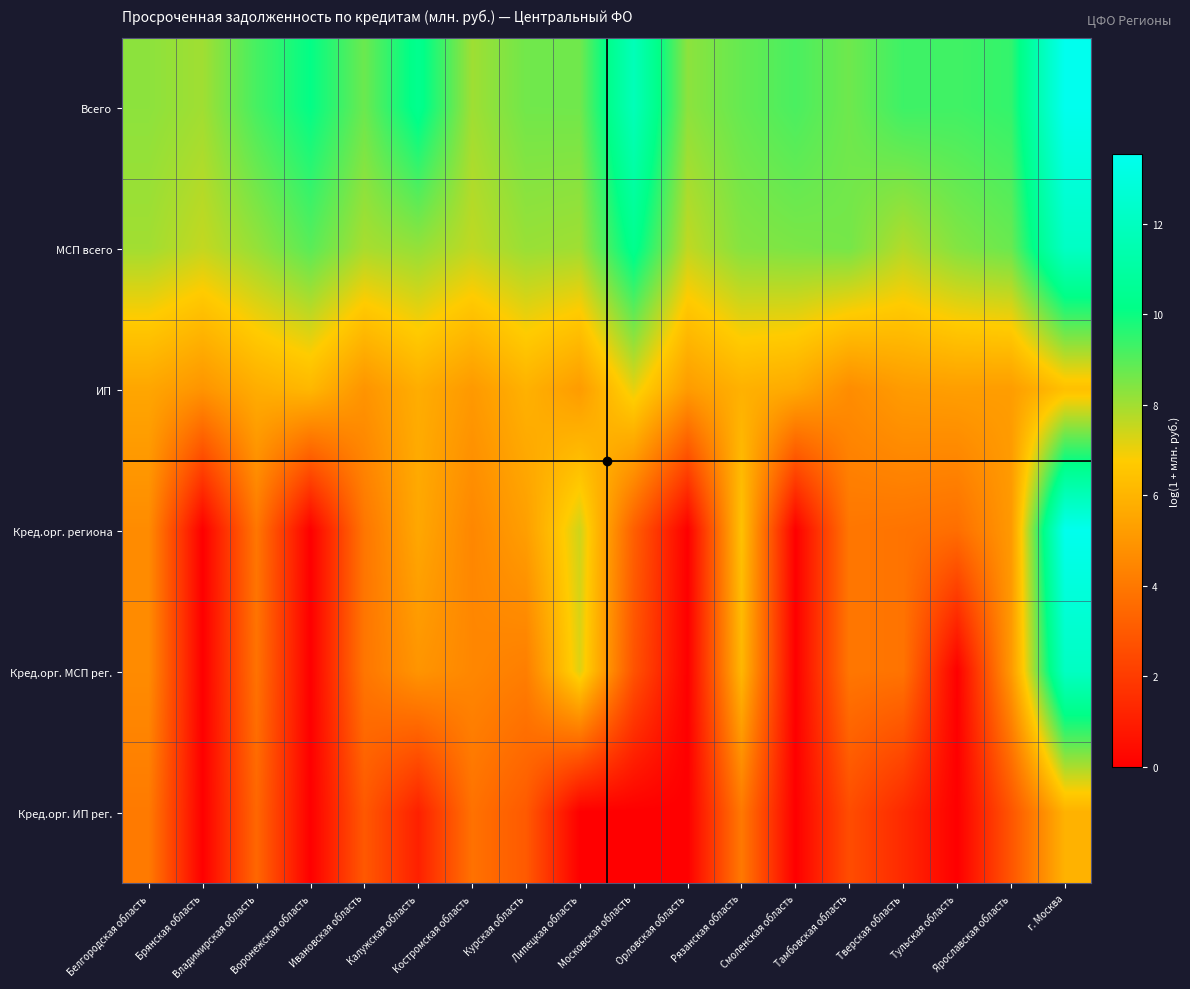

Reading left to right, list all the values displayed in this chart.

Всего: Белгородская область=8.3	Брянская область=8.0	Владимирская область=9.2	Воронежская область=10.1	Ивановская область=8.7	Калужская область=10.4	Костромская область=8.0	Курская область=8.6	Липецкая область=8.7	Московская область=11.8	Орловская область=8.3	Рязанская область=8.8	Смоленская область=9.2	Тамбовская область=8.7	Тверская область=9.3	Тульская область=9.3	Ярославская область=9.5	г. Москва=13.5
МСП всего: Белгородская область=8.0	Брянская область=7.6	Владимирская область=8.2	Воронежская область=9.0	Ивановская область=7.9	Калужская область=8.2	Костромская область=7.6	Курская область=8.1	Липецкая область=8.0	Московская область=10.4	Орловская область=7.6	Рязанская область=8.4	Смоленская область=8.5	Тамбовская область=8.6	Тверская область=7.8	Тульская область=8.4	Ярославская область=8.7	г. Москва=12.1
ИП: Белгородская область=5.5	Брянская область=4.9	Владимирская область=5.8	Воронежская область=6.1	Ивановская область=4.9	Калужская область=5.8	Костромская область=5.1	Курская область=5.9	Липецкая область=5.2	Московская область=7.1	Орловская область=5.2	Рязанская область=5.9	Смоленская область=5.6	Тамбовская область=4.7	Тверская область=5.2	Тульская область=5.3	Ярославская область=5.2	г. Москва=6.4
Кред.орг. региона: Белгородская область=4.6	Брянская область=0.0	Владимирская область=4.0	Воронежская область=0.0	Ивановская область=3.9	Калужская область=5.6	Костромская область=4.5	Курская область=5.3	Липецкая область=7.4	Московская область=3.2	Орловская область=0.0	Рязанская область=6.4	Смоленская область=0.0	Тамбовская область=4.0	Тверская область=3.9	Тульская область=3.7	Ярославская область=5.1	г. Москва=13.5
Кред.орг. МСП рег.: Белгородская область=4.6	Брянская область=0.0	Владимирская область=3.8	Воронежская область=0.0	Ивановская область=3.9	Калужская область=4.9	Костромская область=4.5	Курская область=4.2	Липецкая область=7.2	Московская область=2.8	Орловская область=0.0	Рязанская область=6.1	Смоленская область=0.0	Тамбовская область=4.0	Тверская область=3.9	Тульская область=0.0	Ярославская область=5.1	г. Москва=12.1
Кред.орг. ИП рег.: Белгородская область=4.1	Брянская область=0.0	Владимирская область=3.4	Воронежская область=0.0	Ивановская область=2.9	Калужская область=1.1	Костромская область=3.8	Курская область=3.0	Липецкая область=0.0	Московская область=0.0	Орловская область=0.0	Рязанская область=4.0	Смоленская область=0.0	Тамбовская область=2.6	Тверская область=1.4	Тульская область=0.0	Ярославская область=2.8	г. Москва=5.9